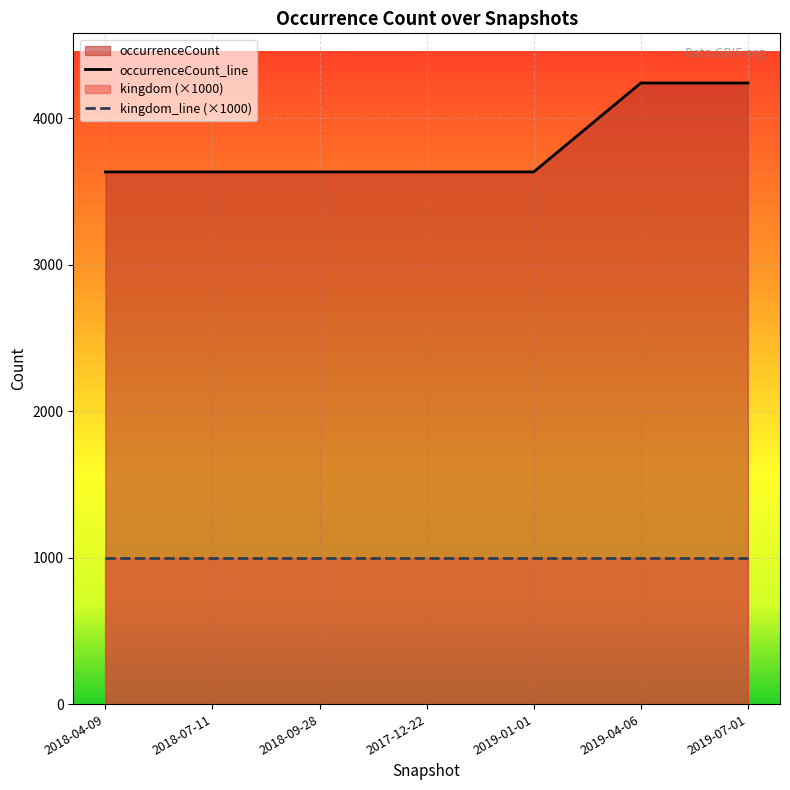

What is the greatest value displayed?

4242